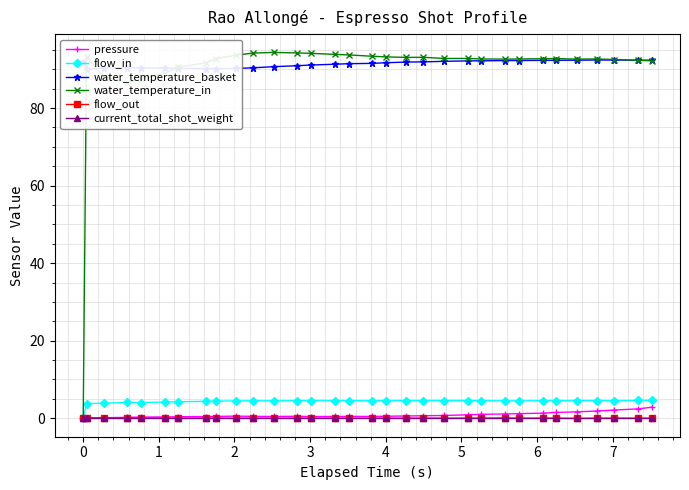

True or false: pressure has more than 1 points higher than both neighbors.

True